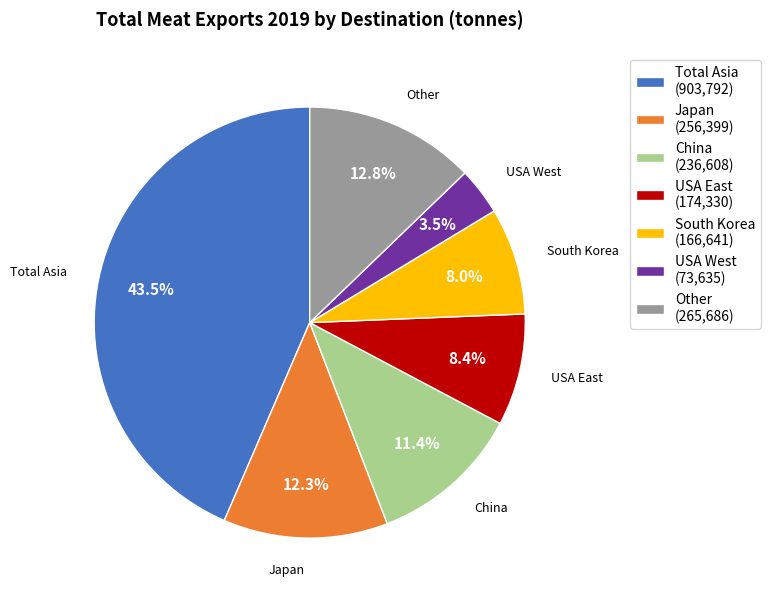

To the nearest percent, what percentage of the pie is Japan?

12%